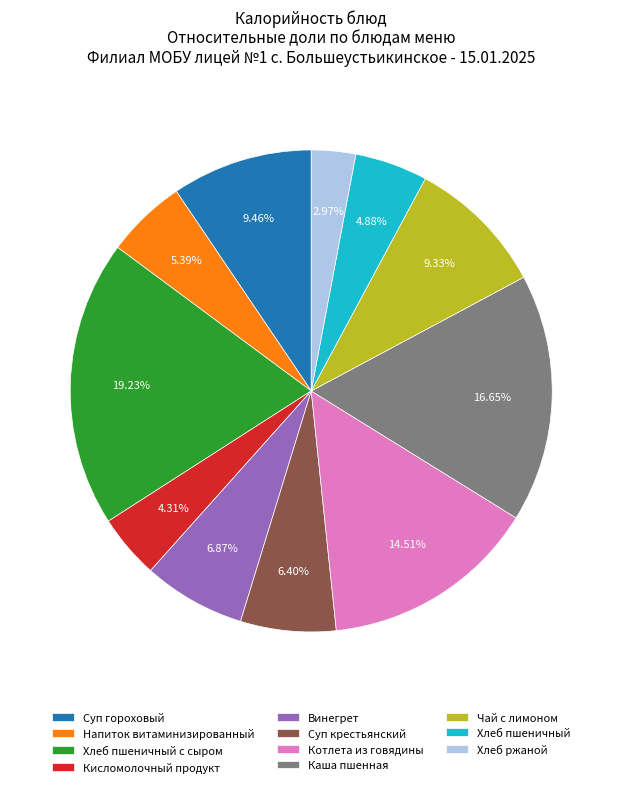

Does Котлета из говядины represent more than half of the total?

No